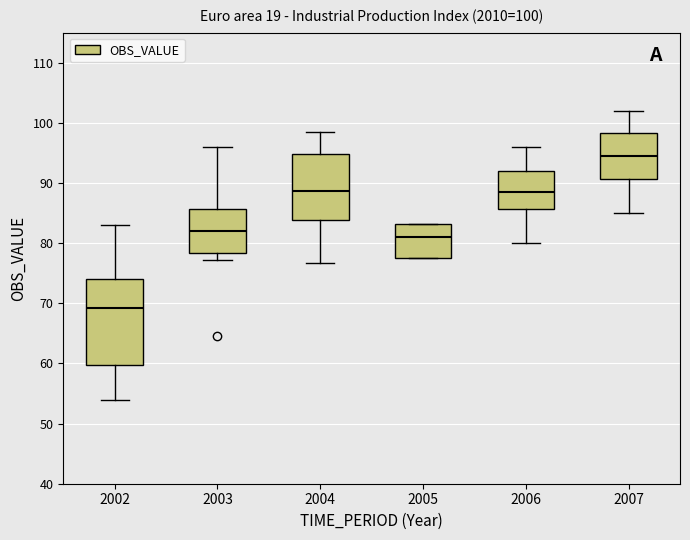

Which box's median line is the lowest?

2002